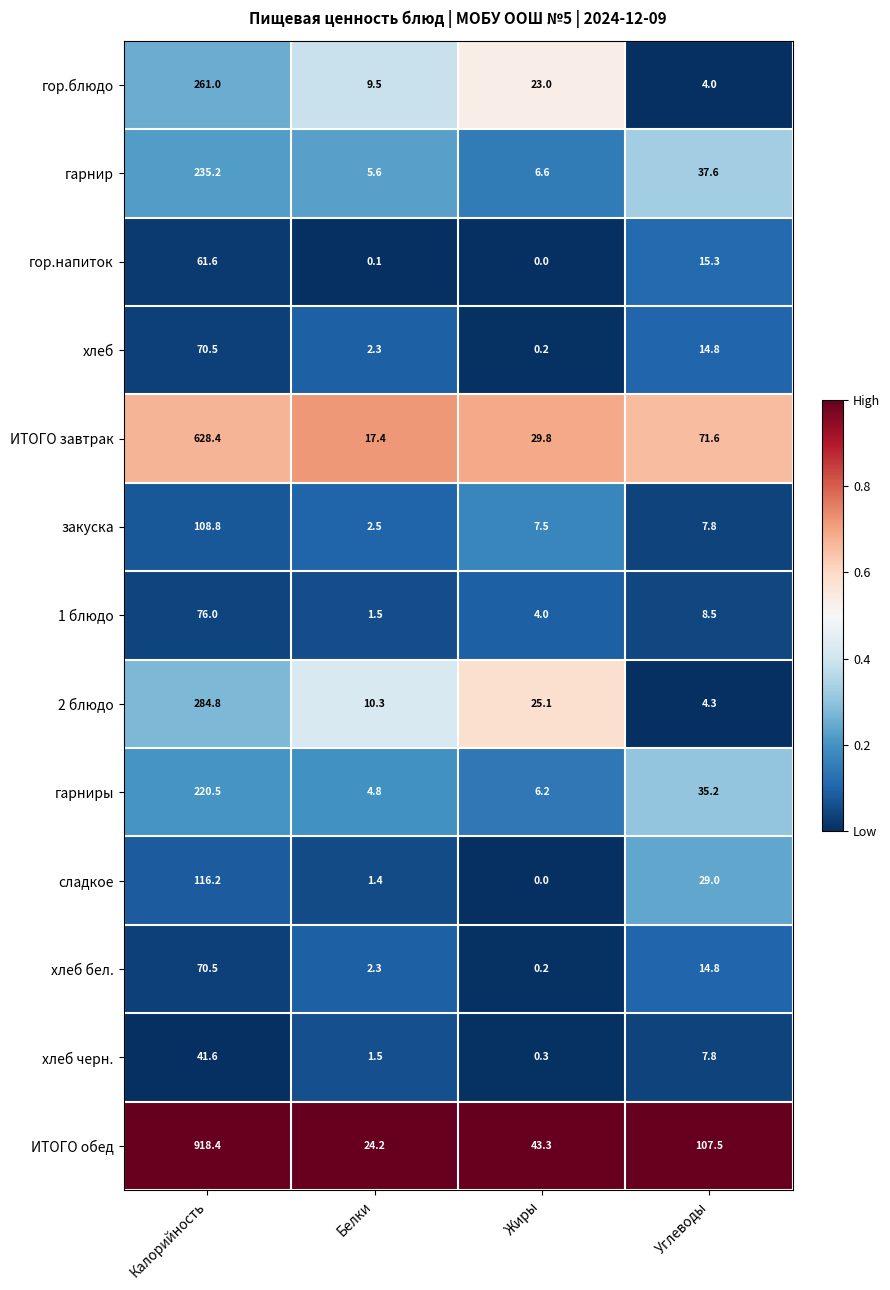

How many series are shown in this chart?

13